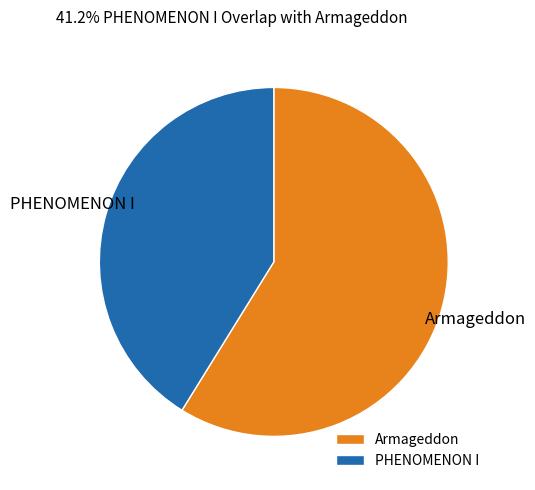

Which category has the biggest portion of the pie?

Armageddon